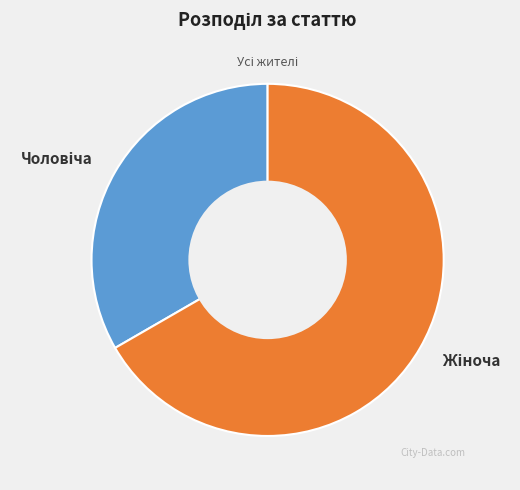

Is there a majority slice in this chart?

Yes